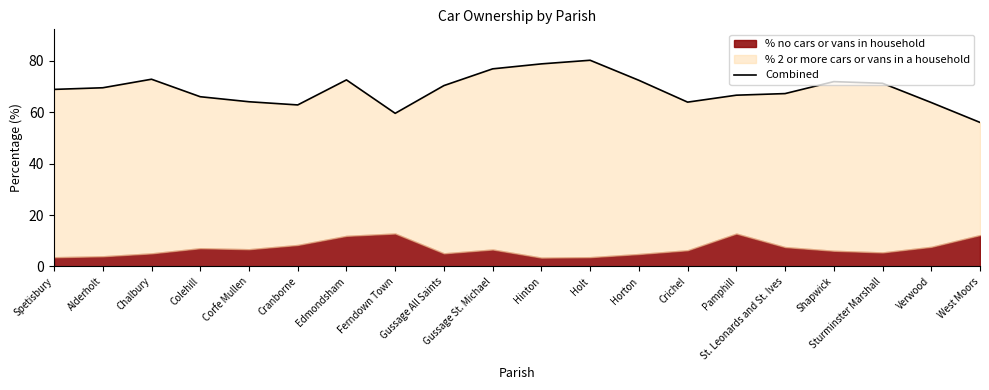

What is the sum of all values?

1376.6